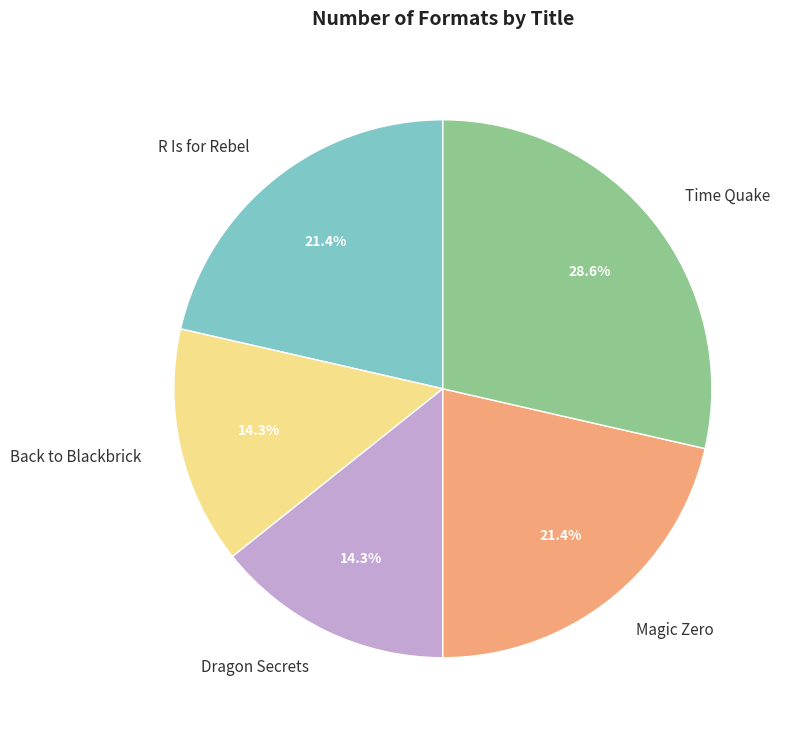

Which category has the biggest portion of the pie?

Time Quake